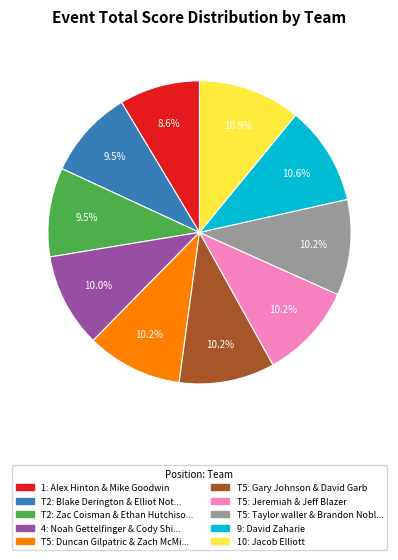

Is there any slice that represents more than half of the pie?

No